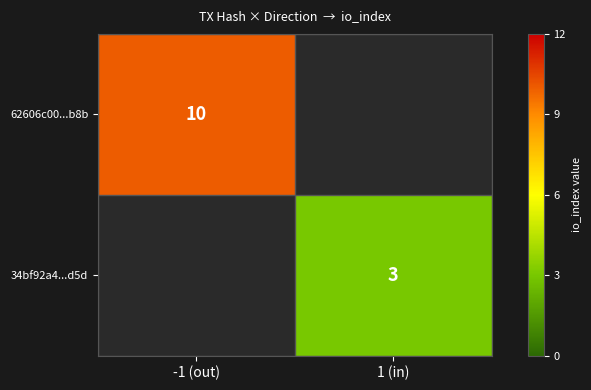

The value of 62606c00...b8b at -1 (out) is 5. True or false?

False